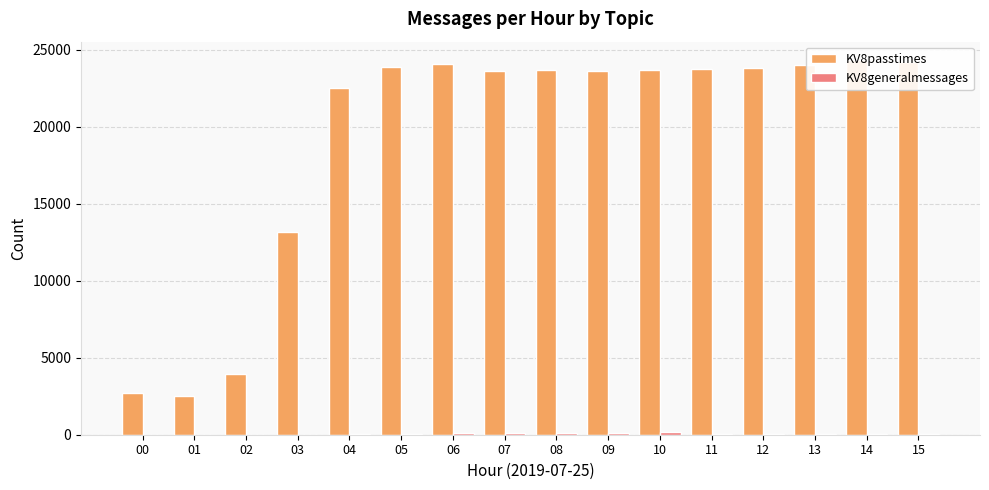

Where is KV8generalmessages nearest to the value 92?

07